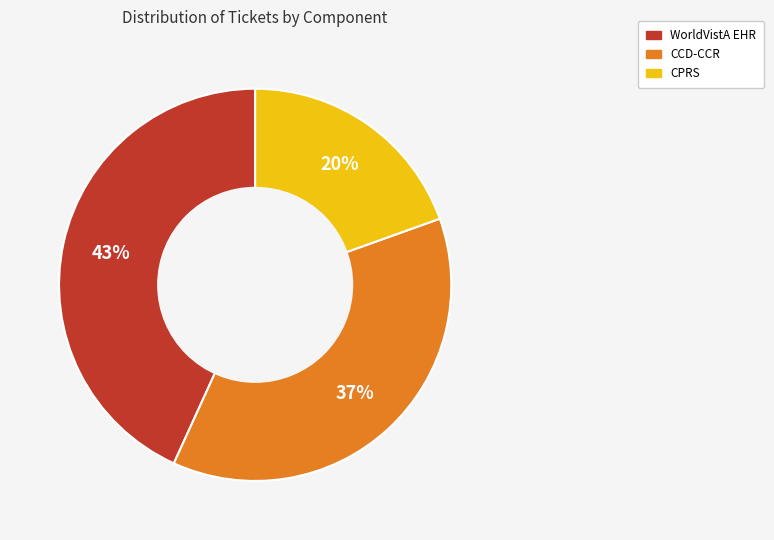

Does any single category account for the majority?

No